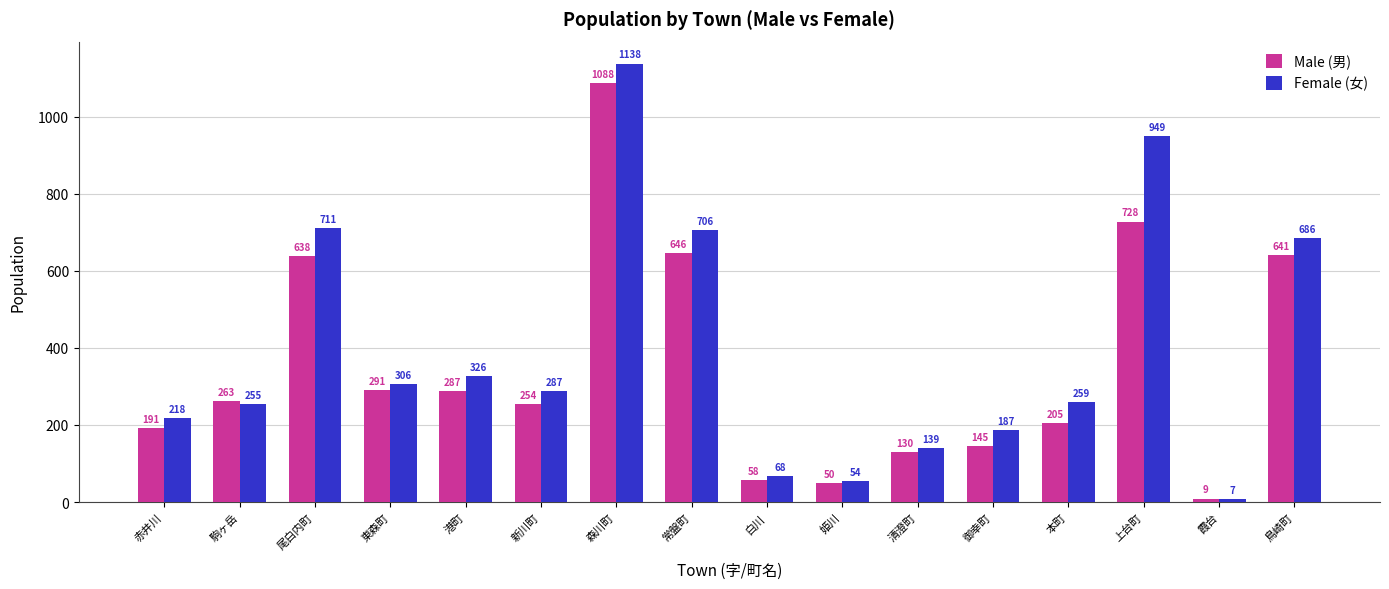

What is the label of the 3rd bar from the right?

上台町